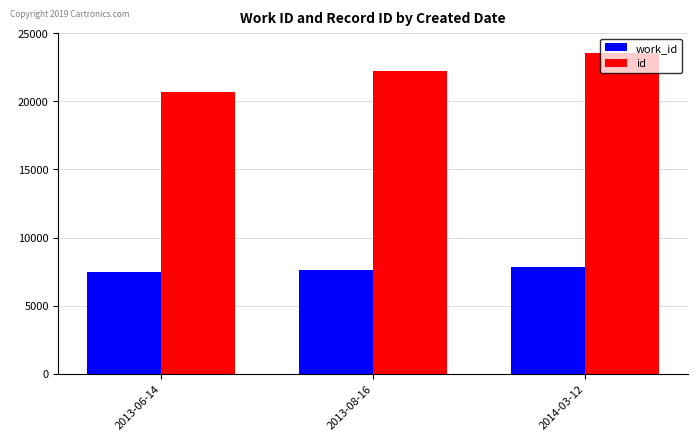

Reading left to right, extract all data points from this chart.

work_id: 7439	7591	7835
id: 20646	22185	23577